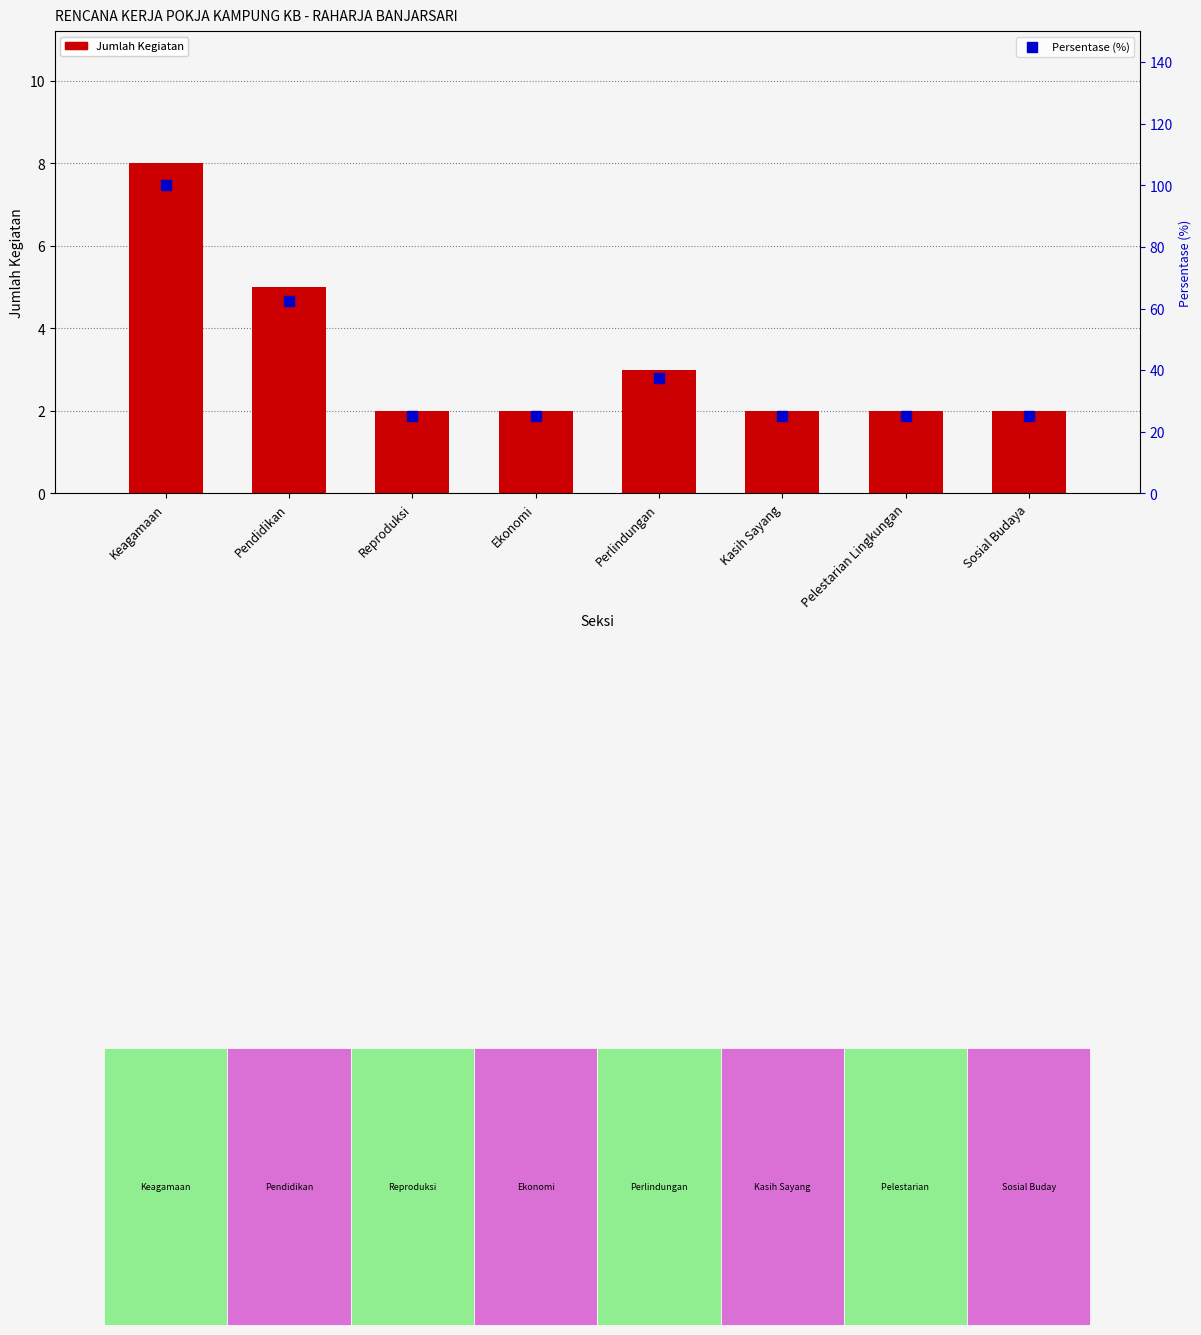

What is the total value across all series at Pendidikan?

67.5